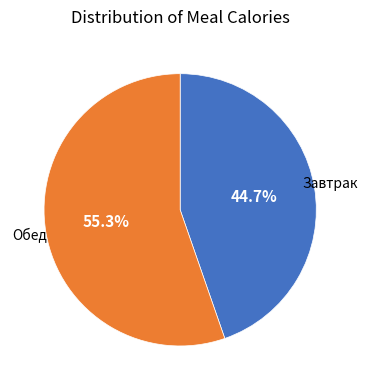

Combined, do Обед and Завтрак account for over 50%?

Yes